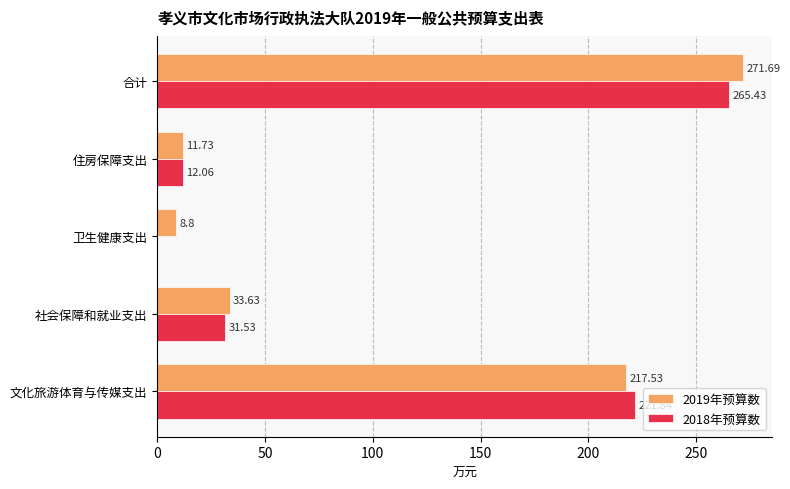

Which series has the largest total across all categories?

2019年预算数